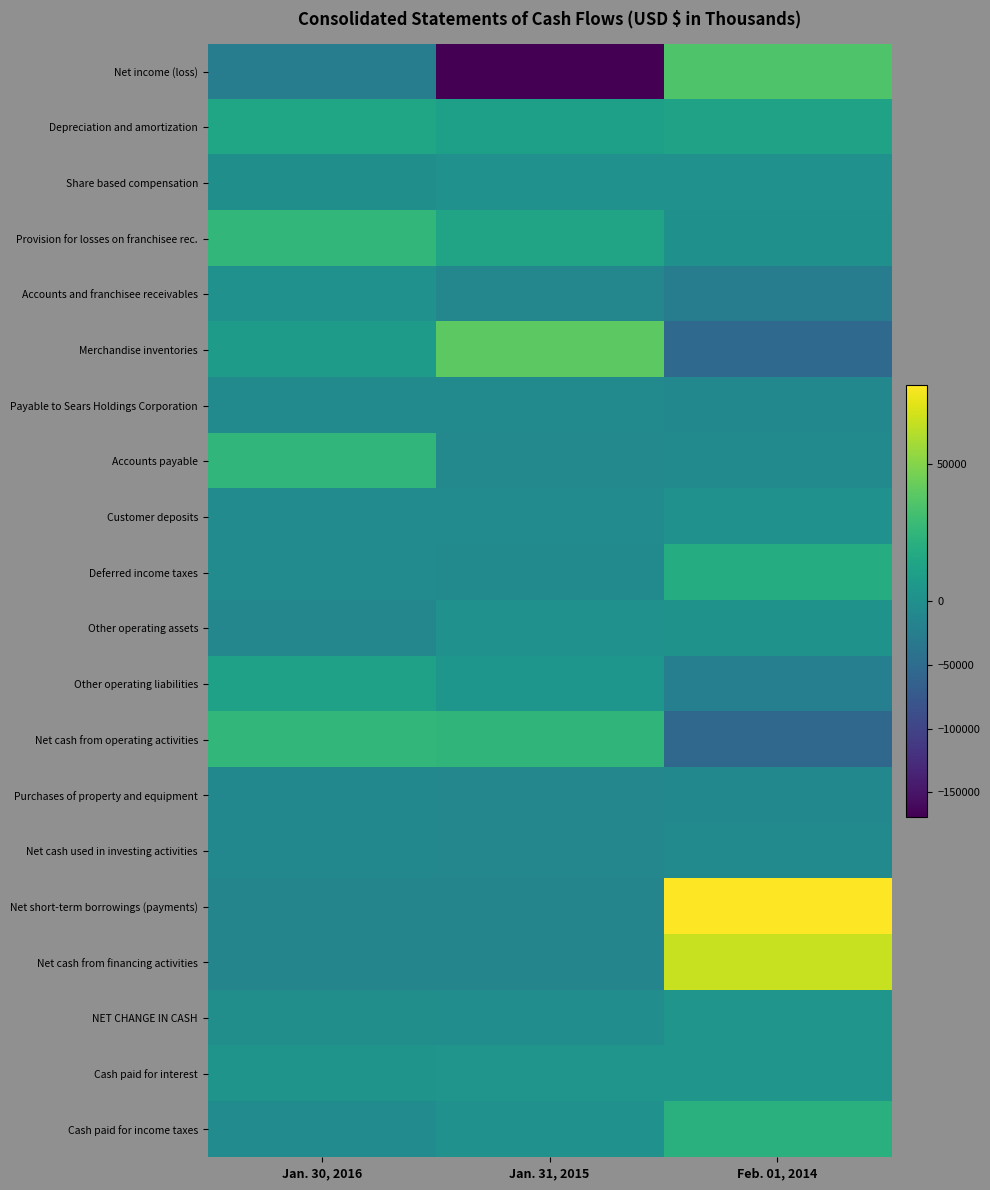

What is the difference between the highest and lowest values at Jan. 30, 2016?

52806